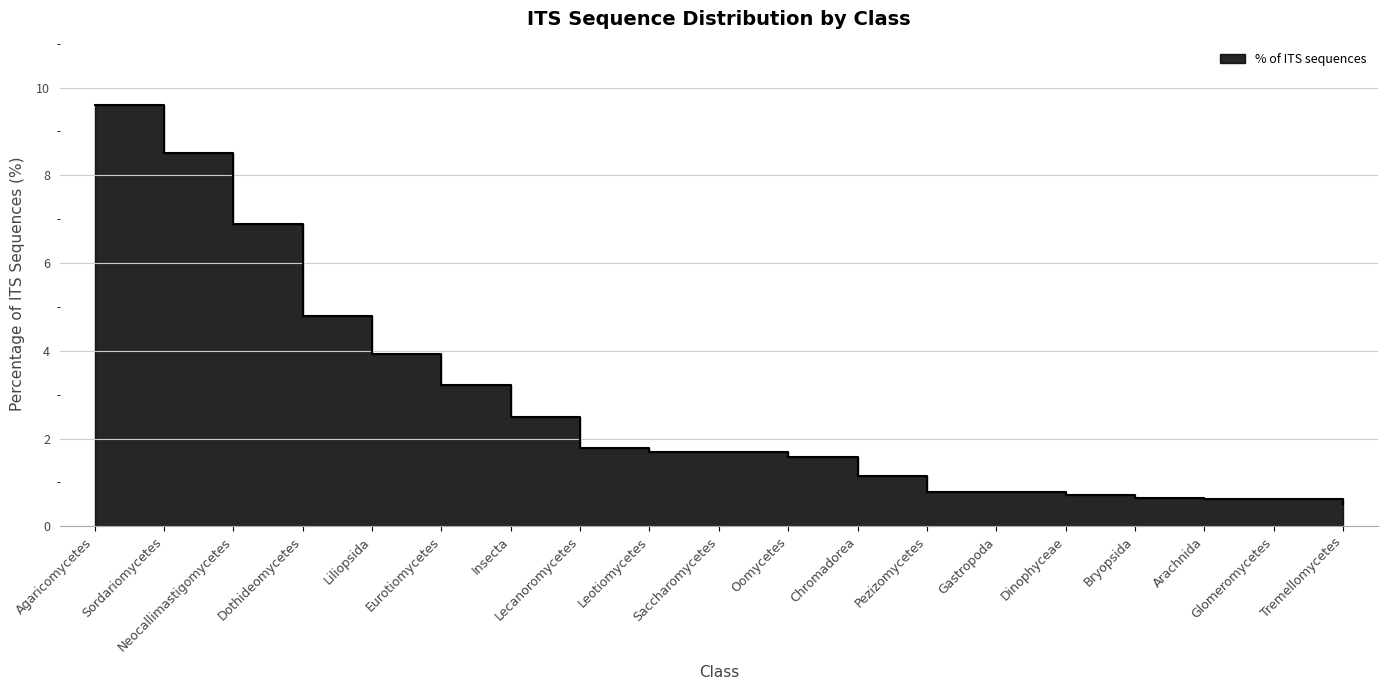

Reading left to right, what are all the values shown in this chart?

Agaricomycetes=9.6	Sordariomycetes=8.5	Neocallimastigomycetes=6.9	Dothideomycetes=4.8	Liliopsida=3.9	Eurotiomycetes=3.2	Insecta=2.5	Lecanoromycetes=1.8	Leotiomycetes=1.7	Saccharomycetes=1.7	Oomycetes=1.6	Chromadorea=1.1	Pezizomycetes=0.8	Gastropoda=0.8	Dinophyceae=0.7	Bryopsida=0.7	Arachnida=0.6	Glomeromycetes=0.6	Tremellomycetes=0.5